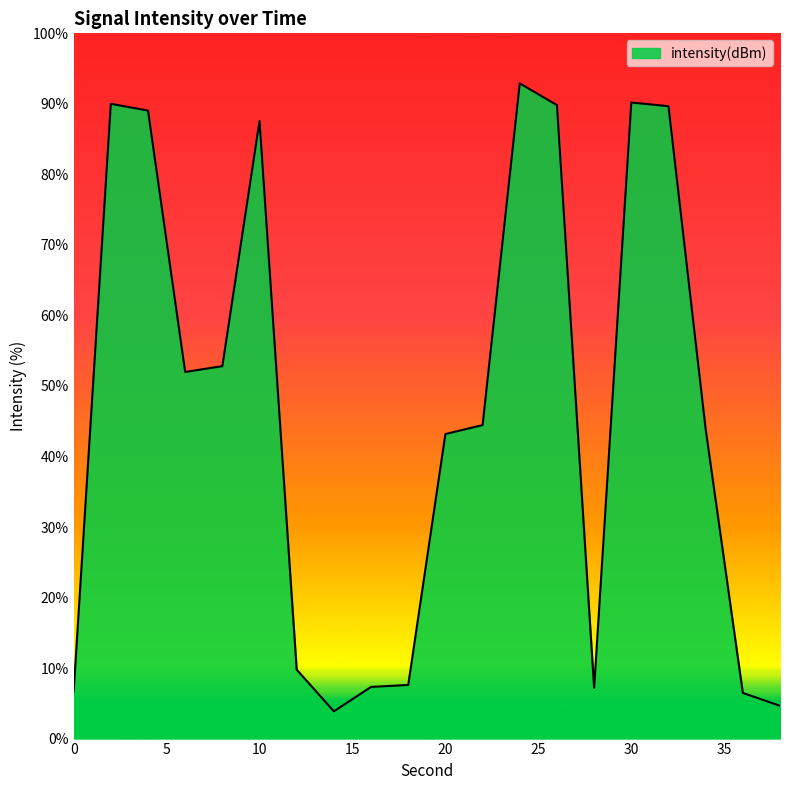

What is the difference between the maximum and minimum values?

89.0